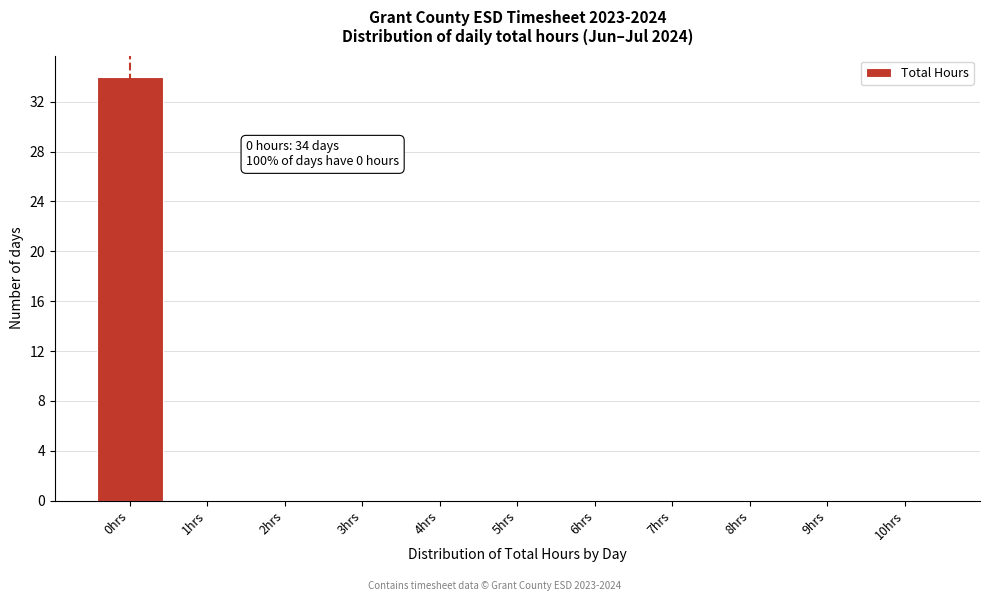

Which range on the x-axis has the tallest bar?

-0.5 to 0.5